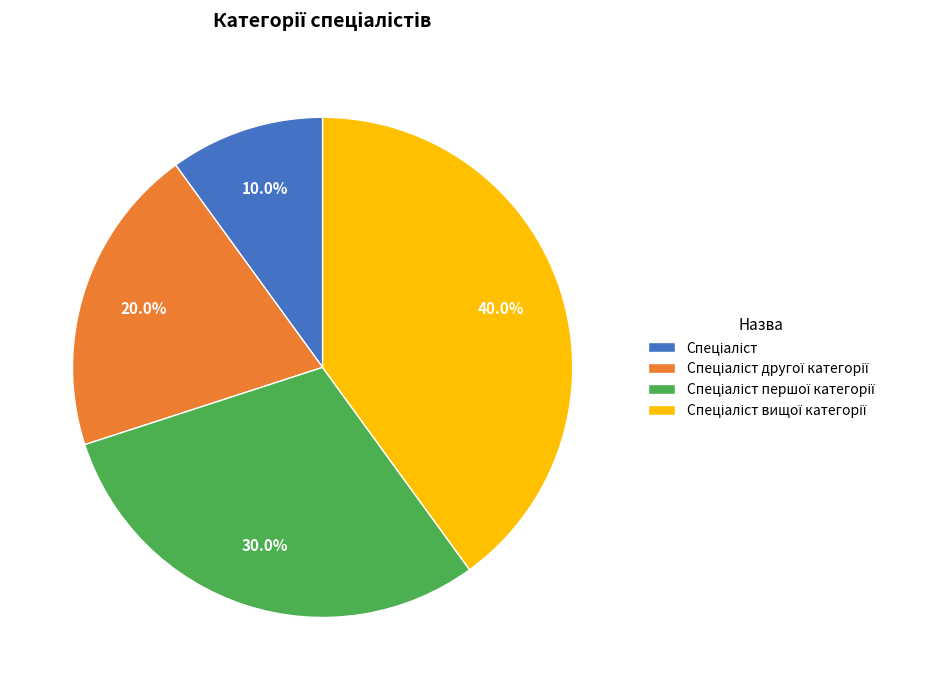

Does any single category account for the majority?

No